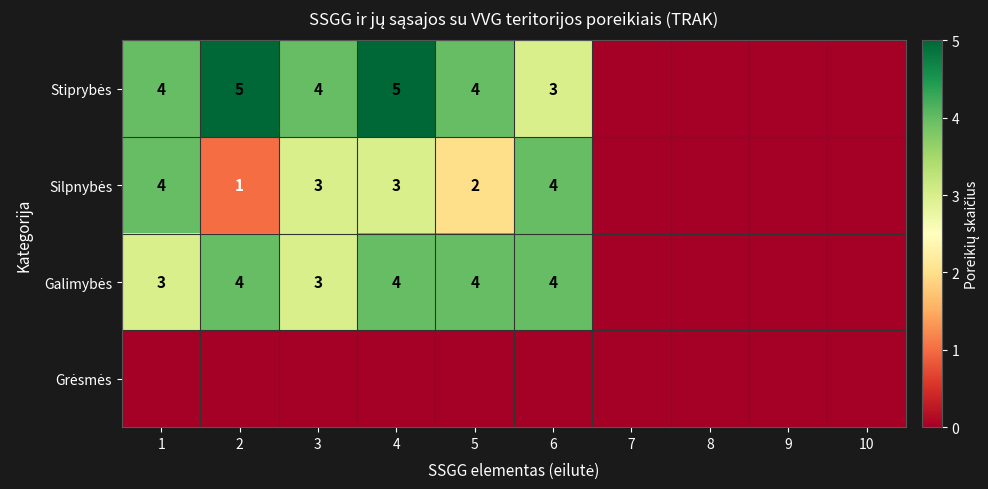

The value of Silpnybės at 4 is 3. True or false?

True